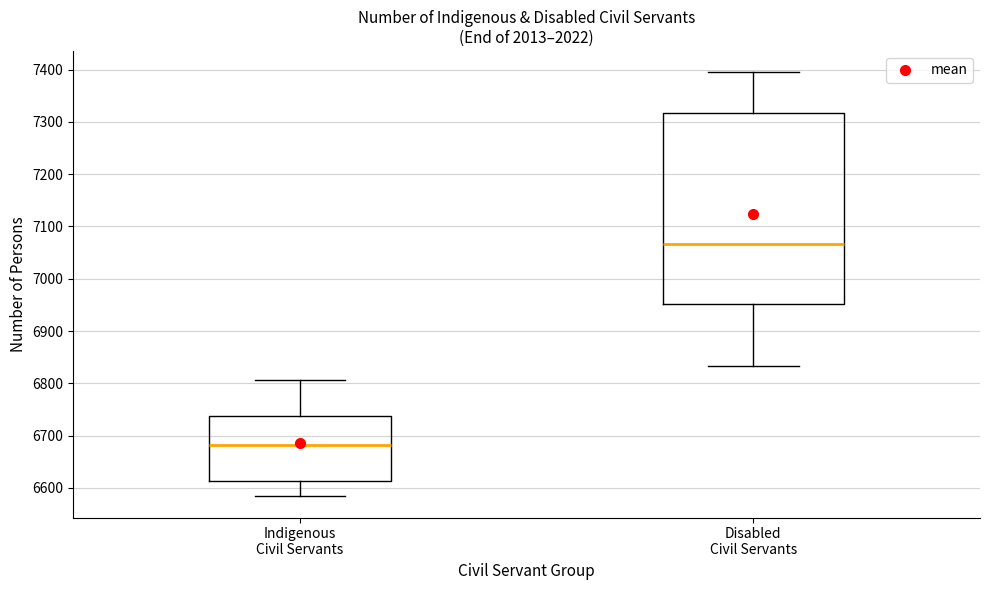

Where is the upper edge of the box for Disabled Civil Servants on the y-axis? The values are not printed on the chart, so give them approximately, as read against the axis.

7320